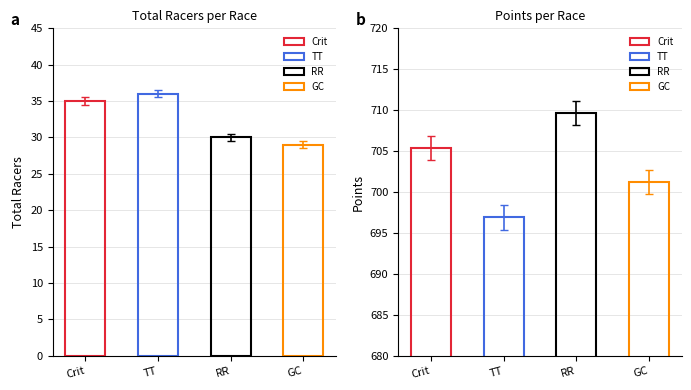

Which series changed the most between TT and RR?

Points